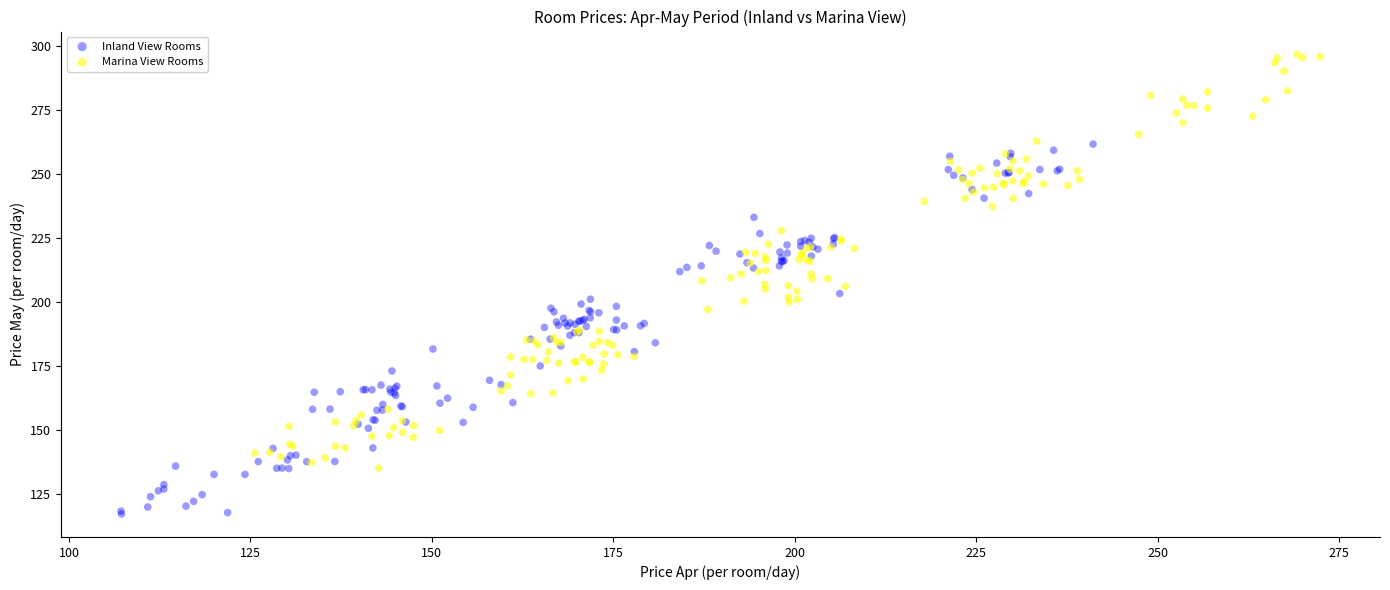

Which series reaches the minimum Y coordinate?

Inland View Rooms